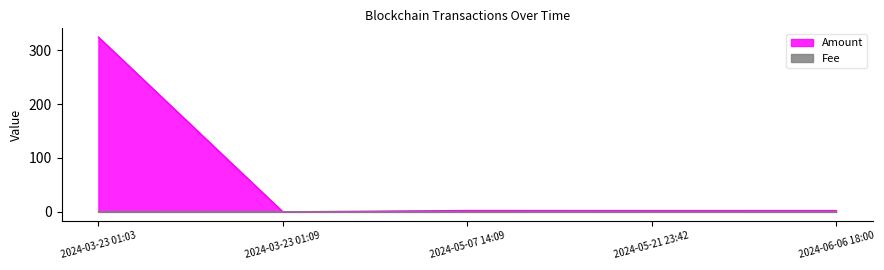

Reading left to right, list all the values displayed in this chart.

Amount: 324.4	0.0	2.4	2.3	2.4
Fee: 0.1	0.0	0.0	0.0	0.0